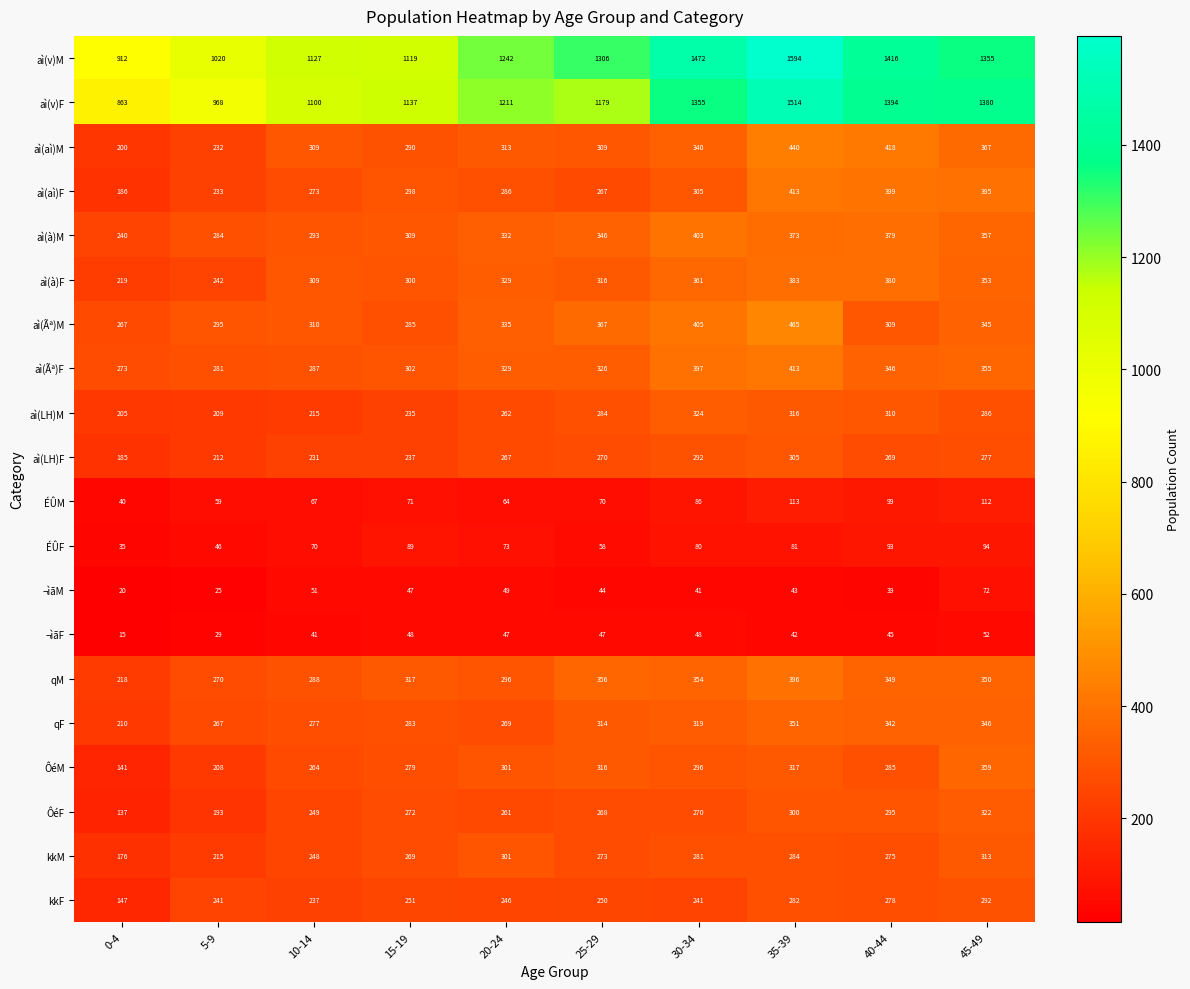

What is the minimum value shown in the chart?

15